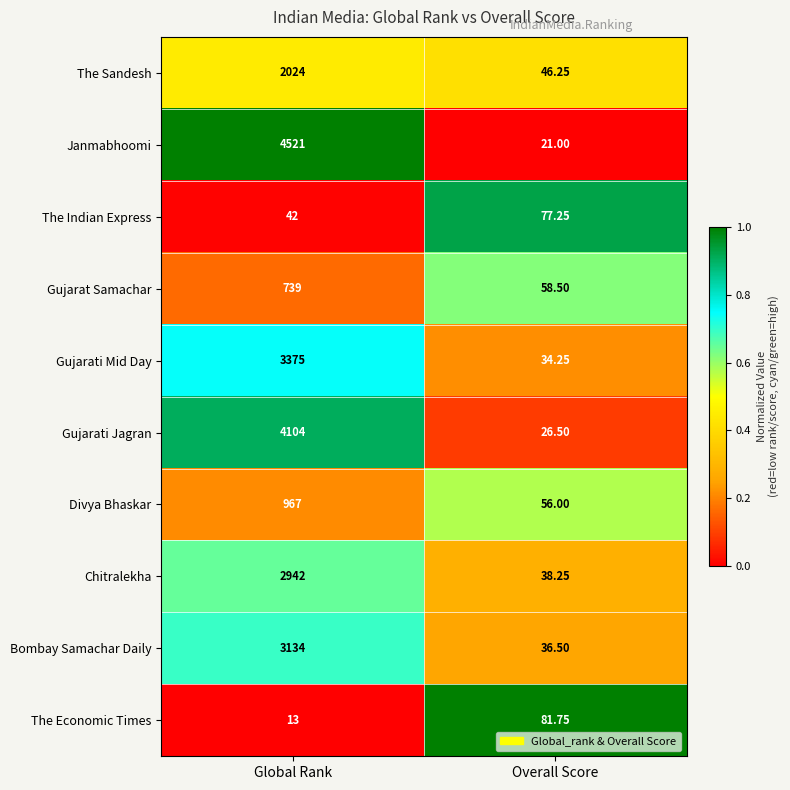

Between Global Rank and Overall Score, which series saw the biggest shift?

Janmabhoomi